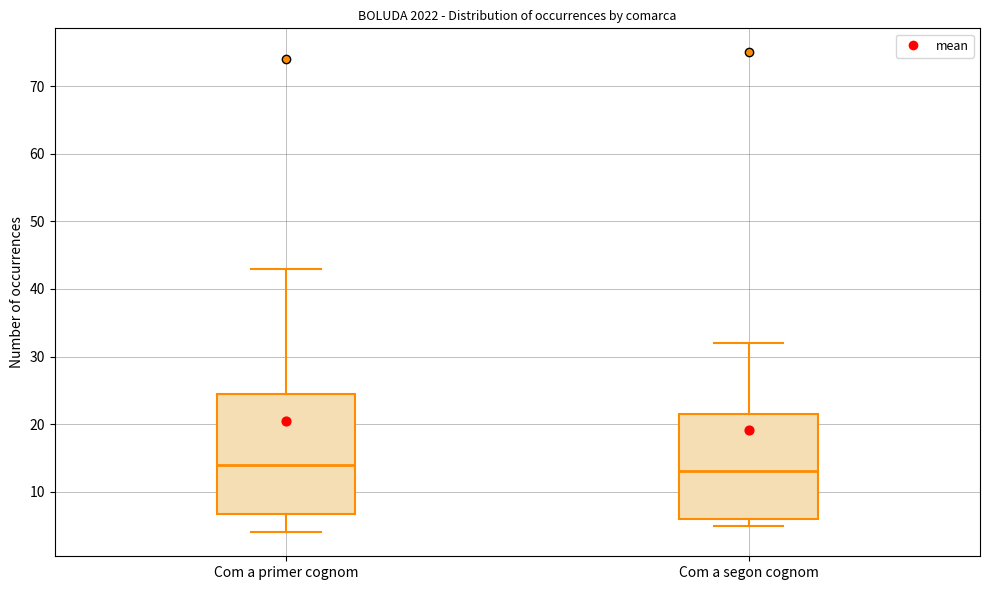

Which box's median line is the lowest?

Com a segon cognom